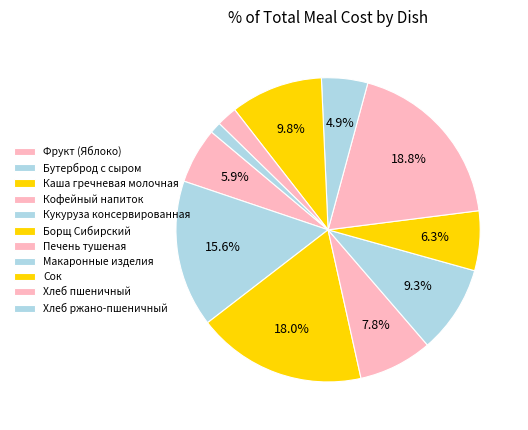

How many slices are in this pie chart?

11